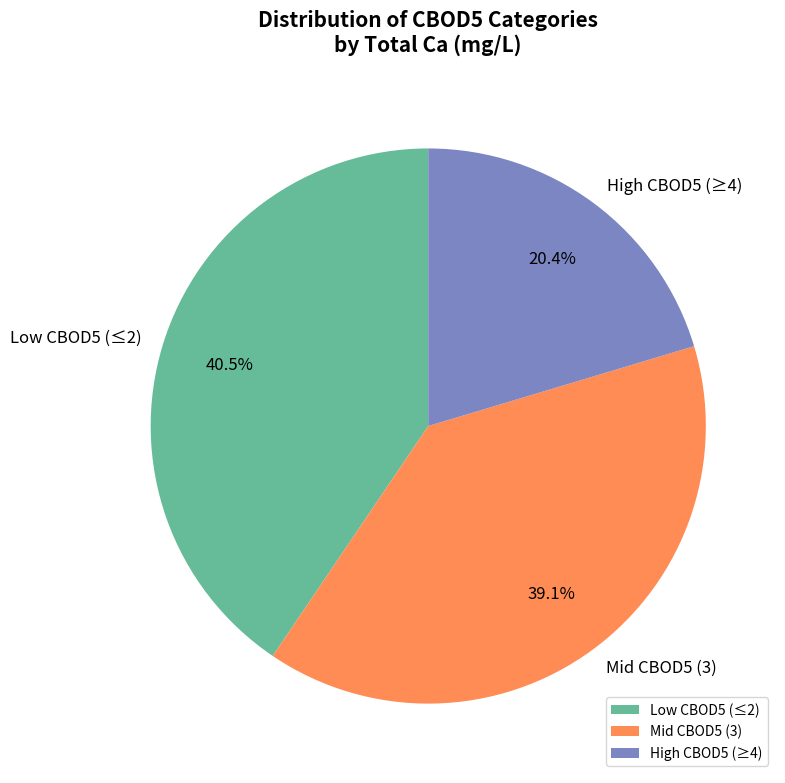

Does Mid CBOD5 (3) account for over 50% of the chart?

No